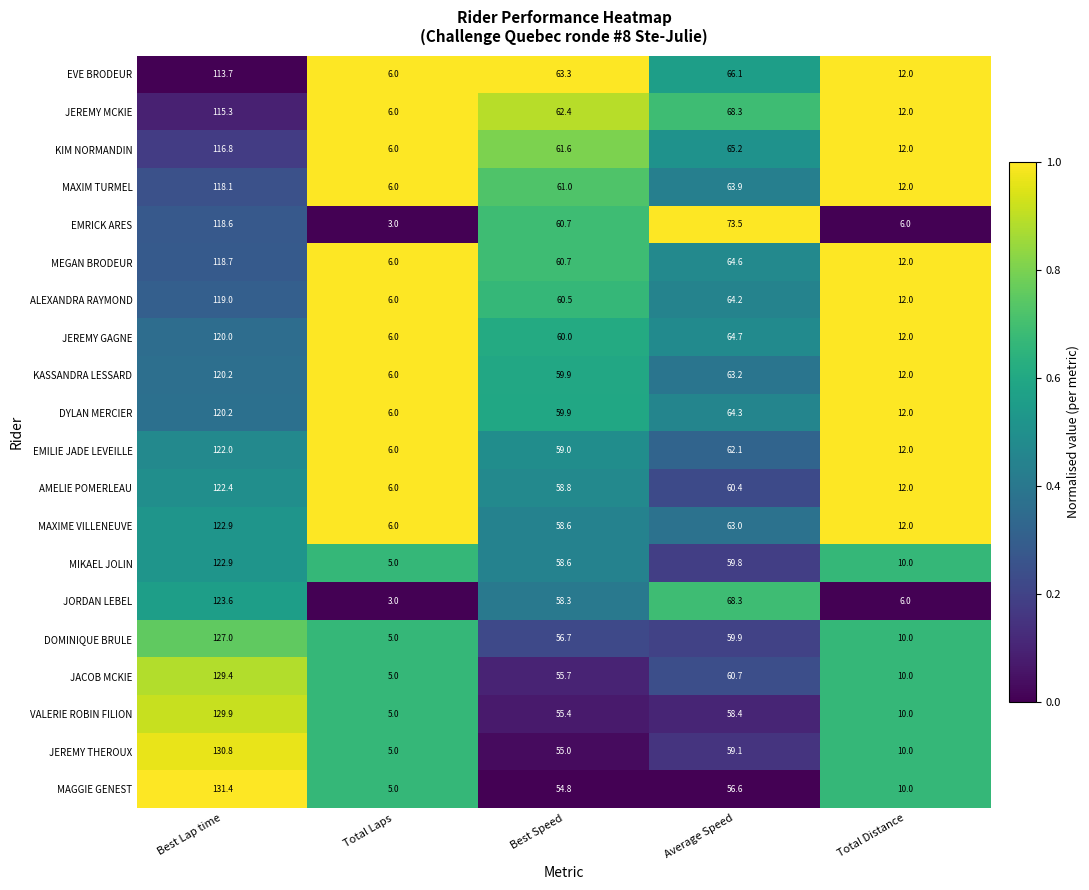

What is the average value of the EMRICK ARES series?

52.4